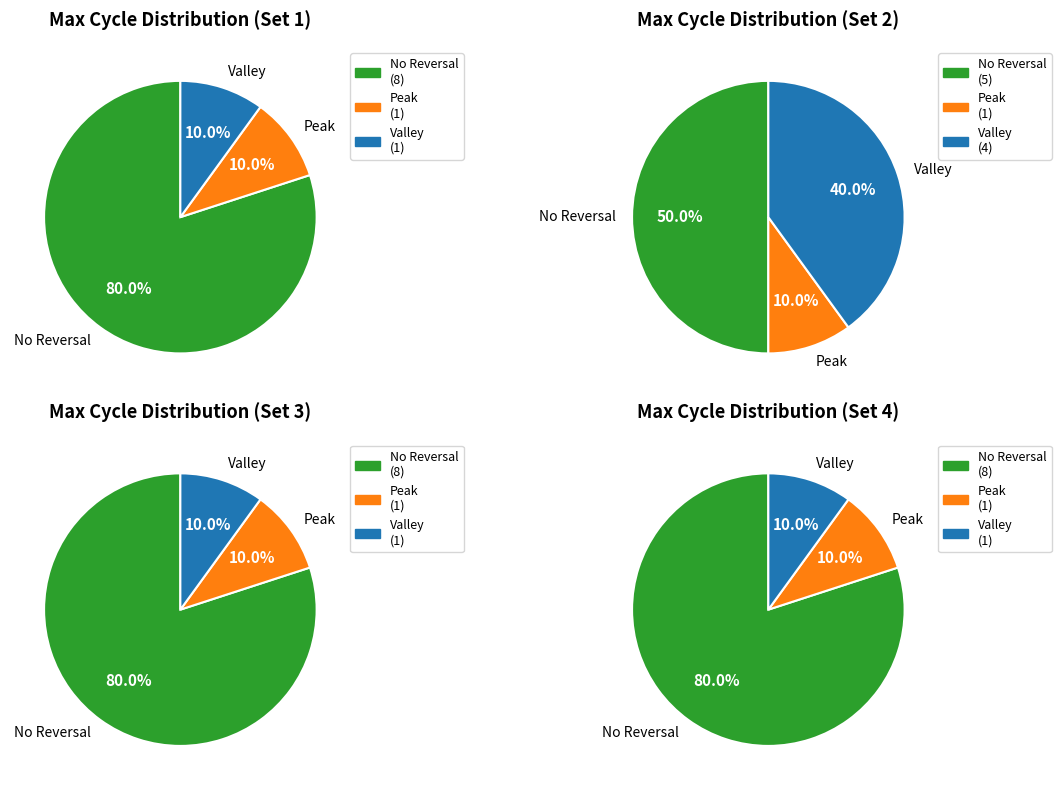

The 29 slice represents 1% of the pie. True or false?

False